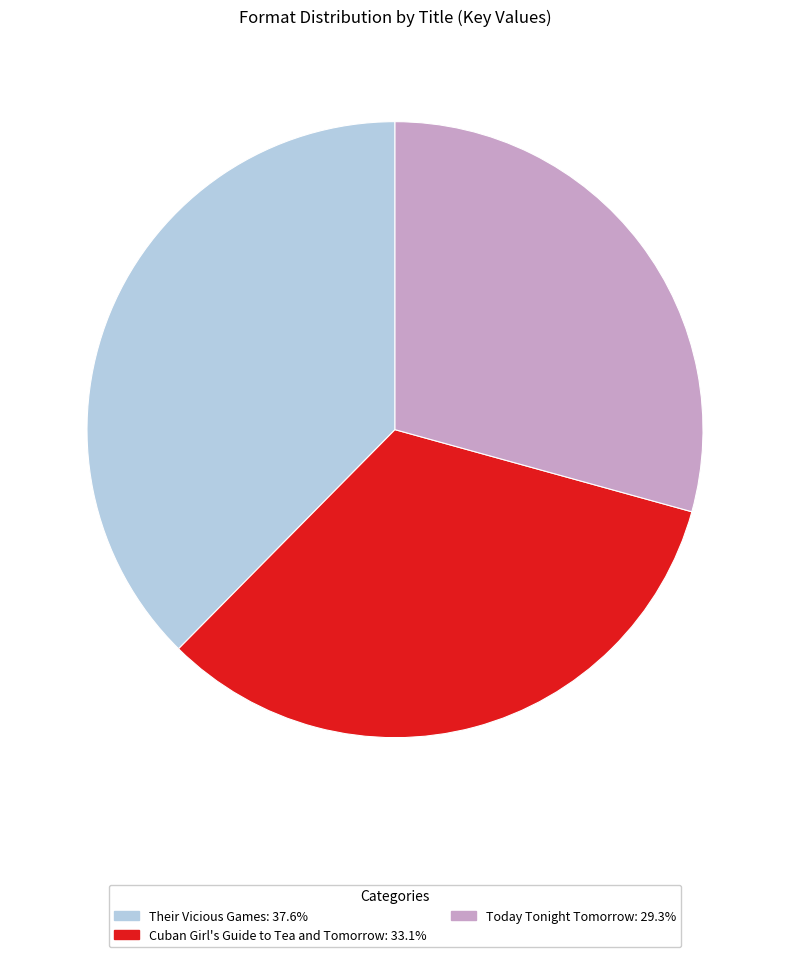

Count the number of slices in the pie.

3